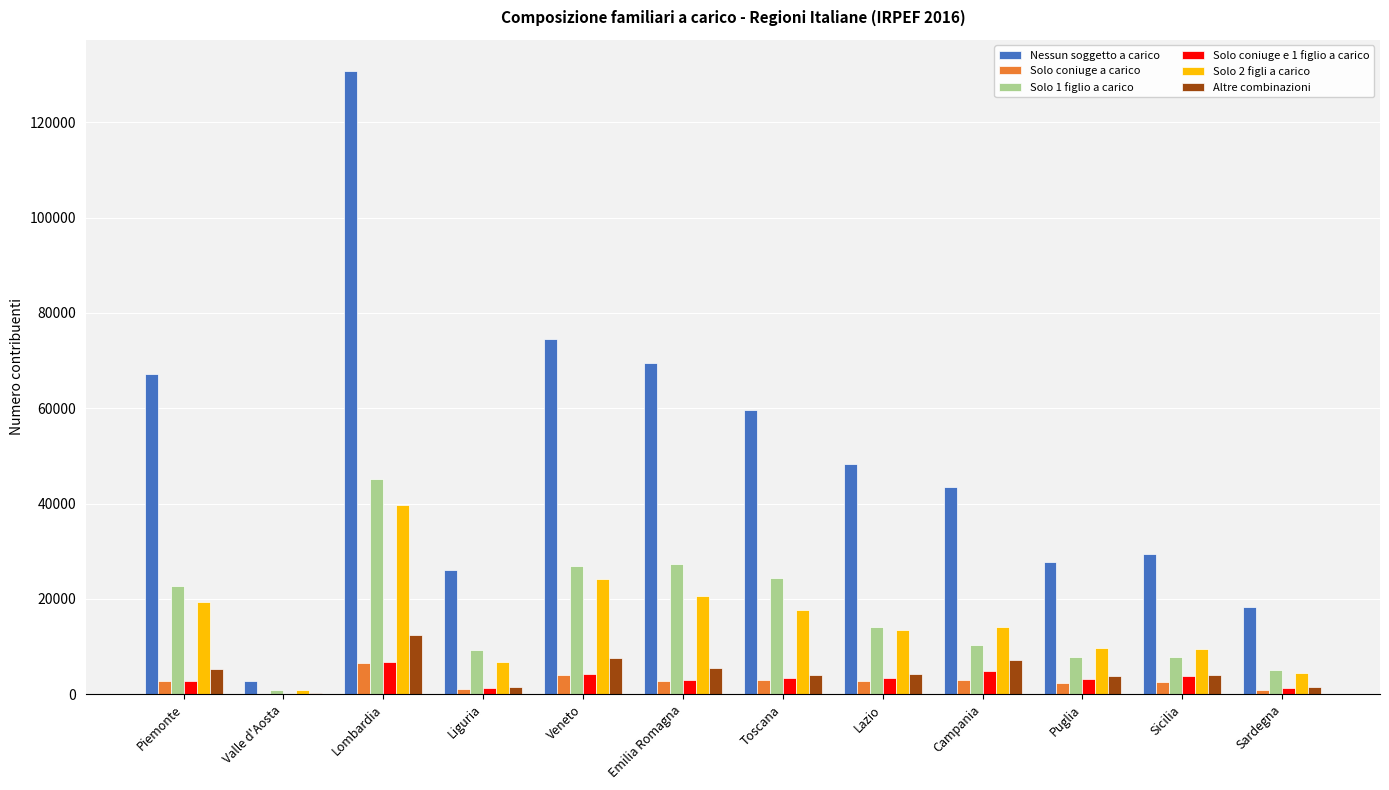

Which series has the widest spread of values?

Nessun soggetto a carico